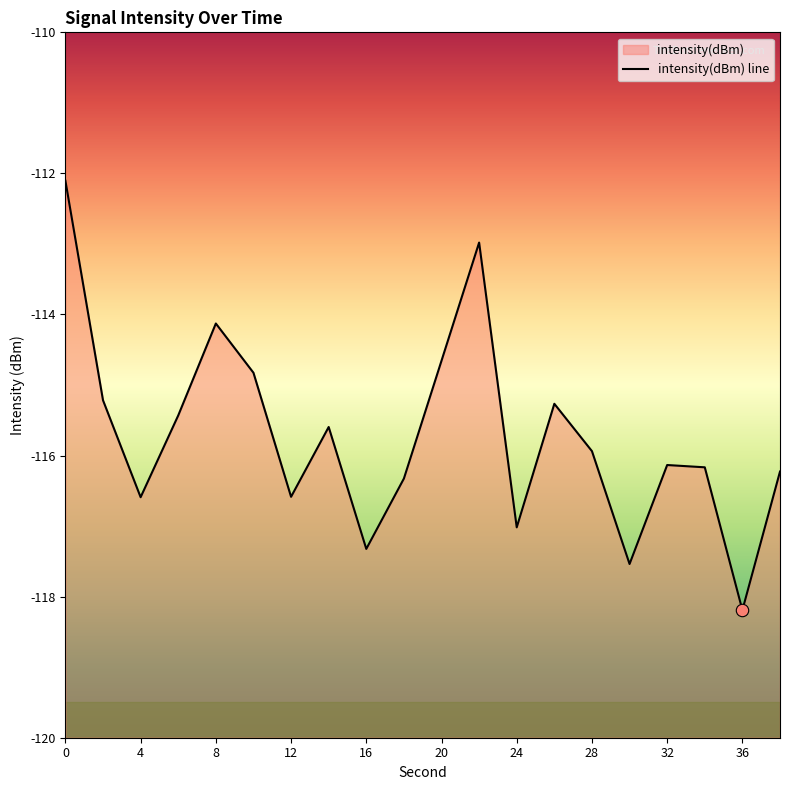

What is the change in value from 28 to 11?

+2.6